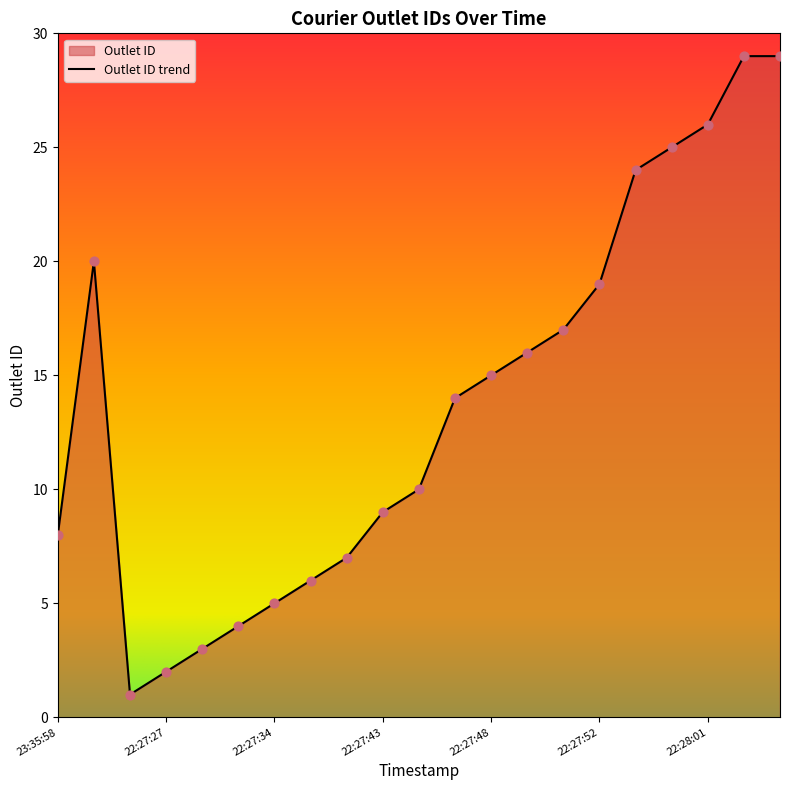

Between 2018-07-12 22:27:27 and 2018-07-12 22:27:27, which is larger?

2018-07-12 22:27:27